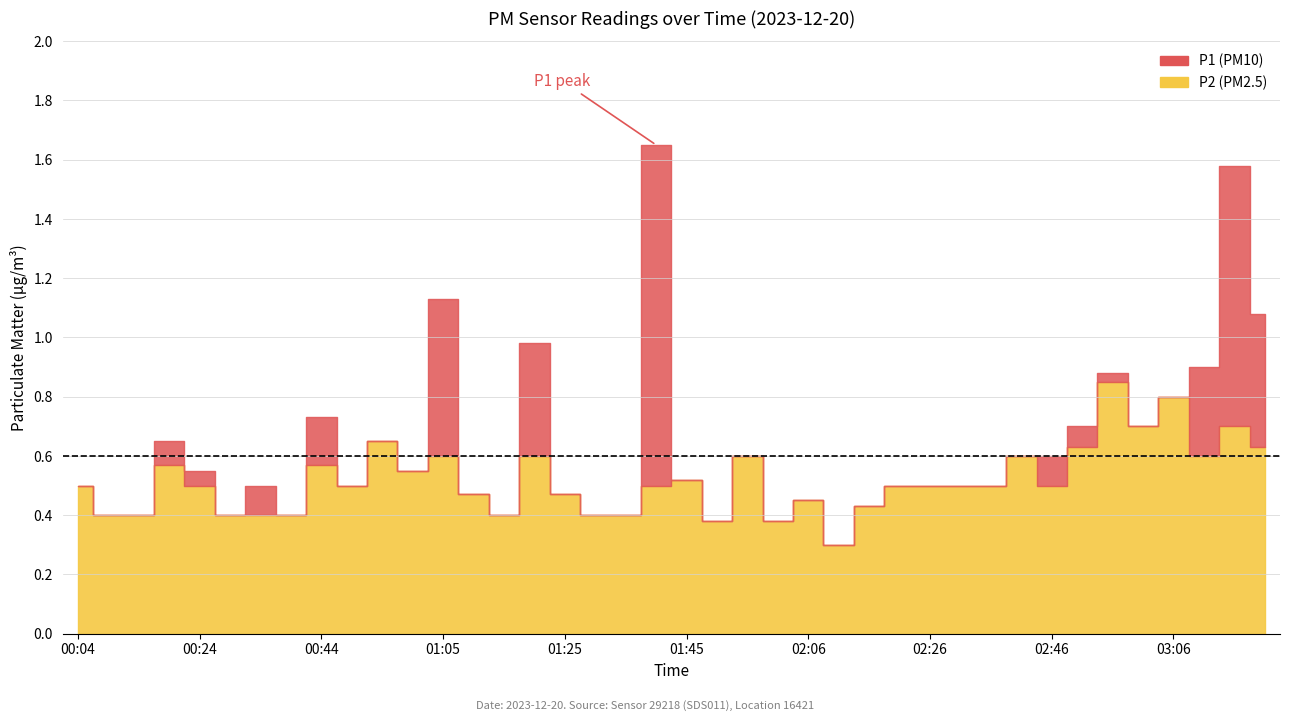

Which series has the largest total across all categories?

P1